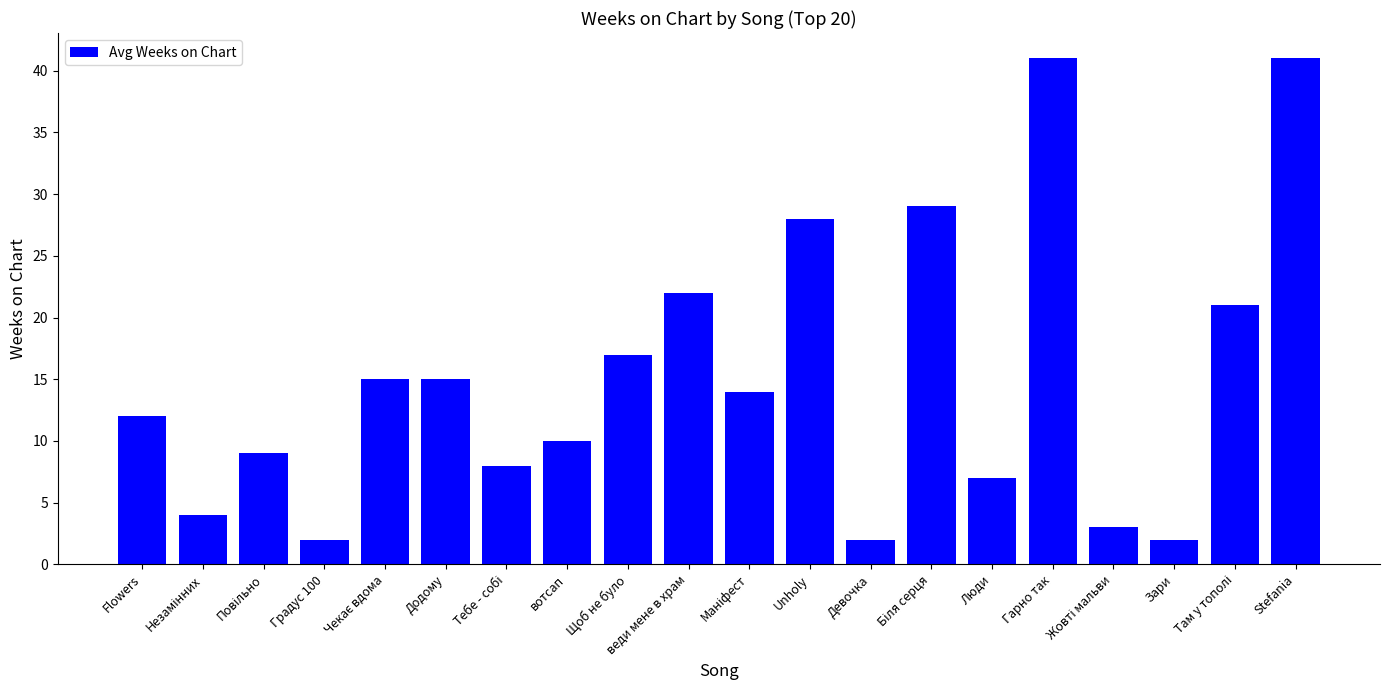

True or false: the data shows 41 at Stefania.

True